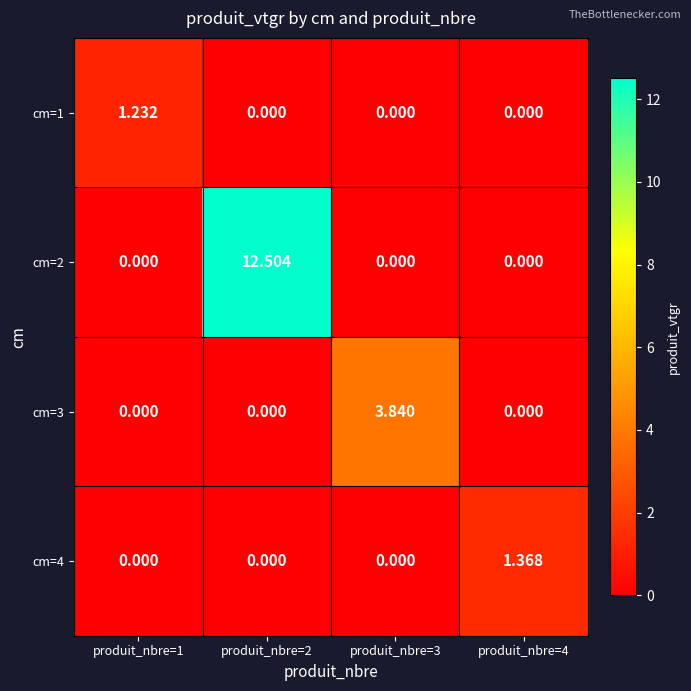

Is the value of cm=2 at produit_nbre=2 greater than the value of cm=1 at produit_nbre=2?

Yes